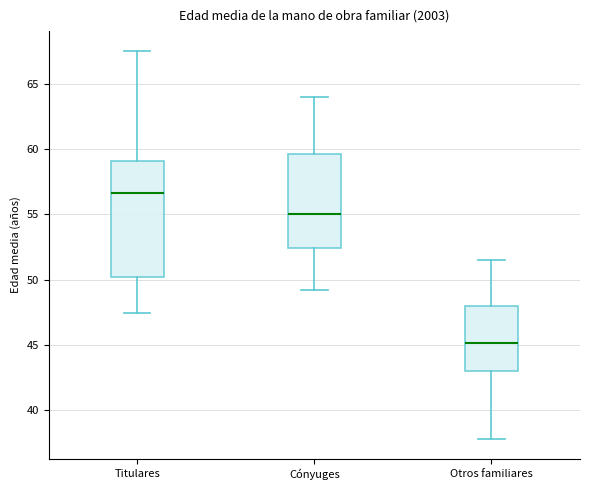

Where does the median line of the box for Titulares sit on the y-axis? The values are not printed on the chart, so give them approximately, as read against the axis.

56.5